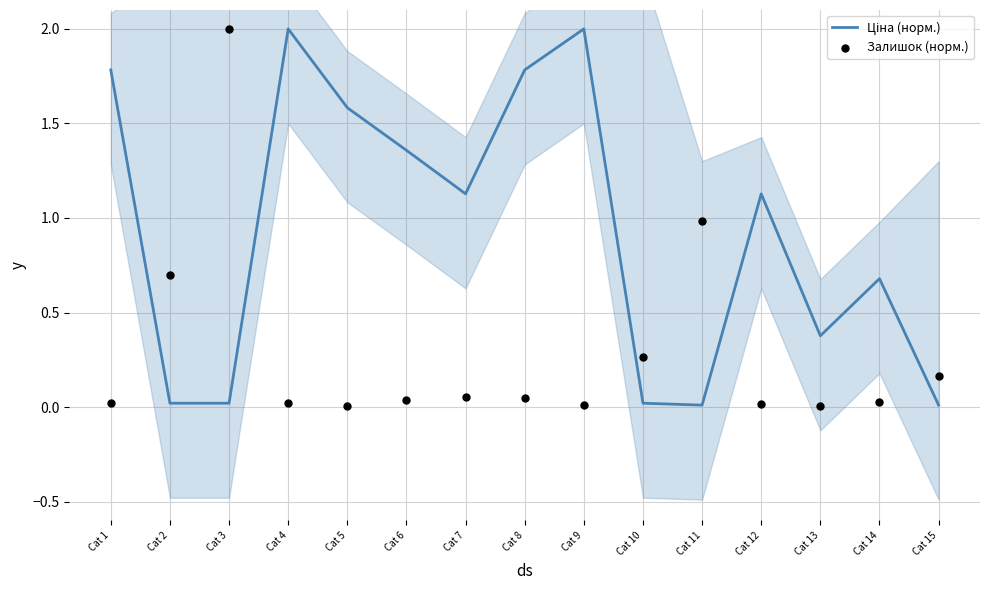

What is the total value across all series at Cat 12?

1.1